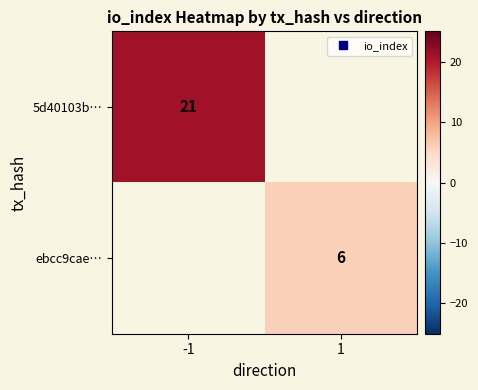

What value does the 5d40103b… series have at -1?

21.0